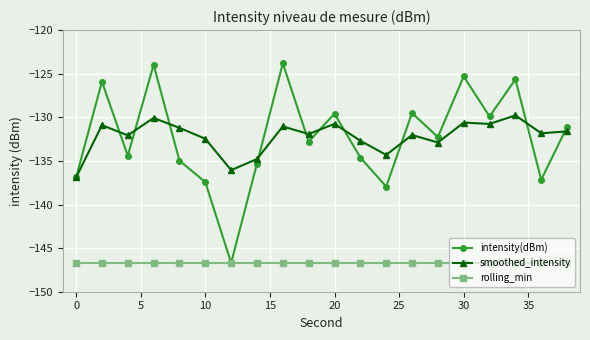

What is the difference between the second highest and minimum values in the smoothed_intensity series?

6.8